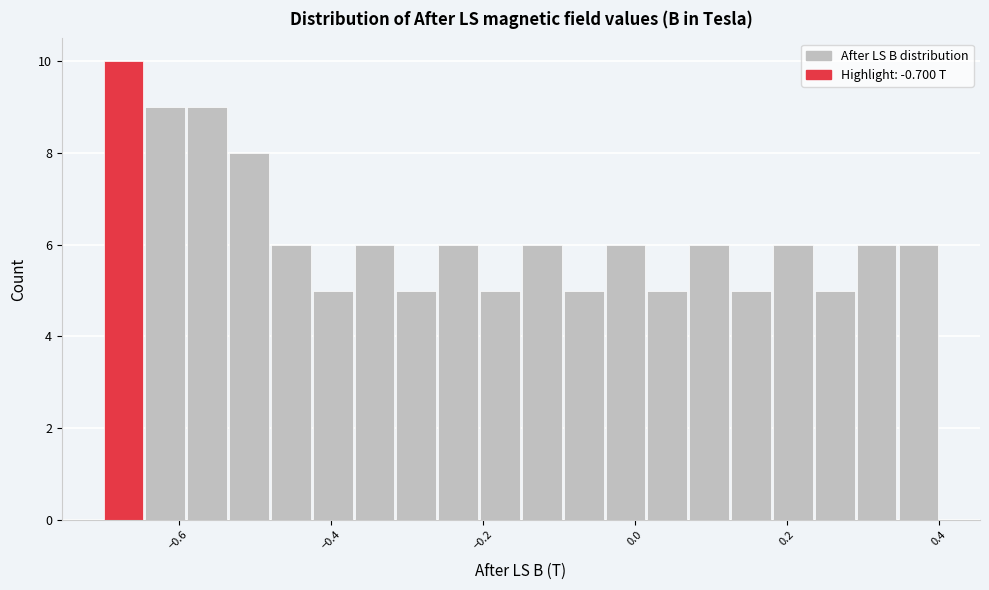

Read against the x-axis, roughly where is the centre of the tallest bar?

-0.68